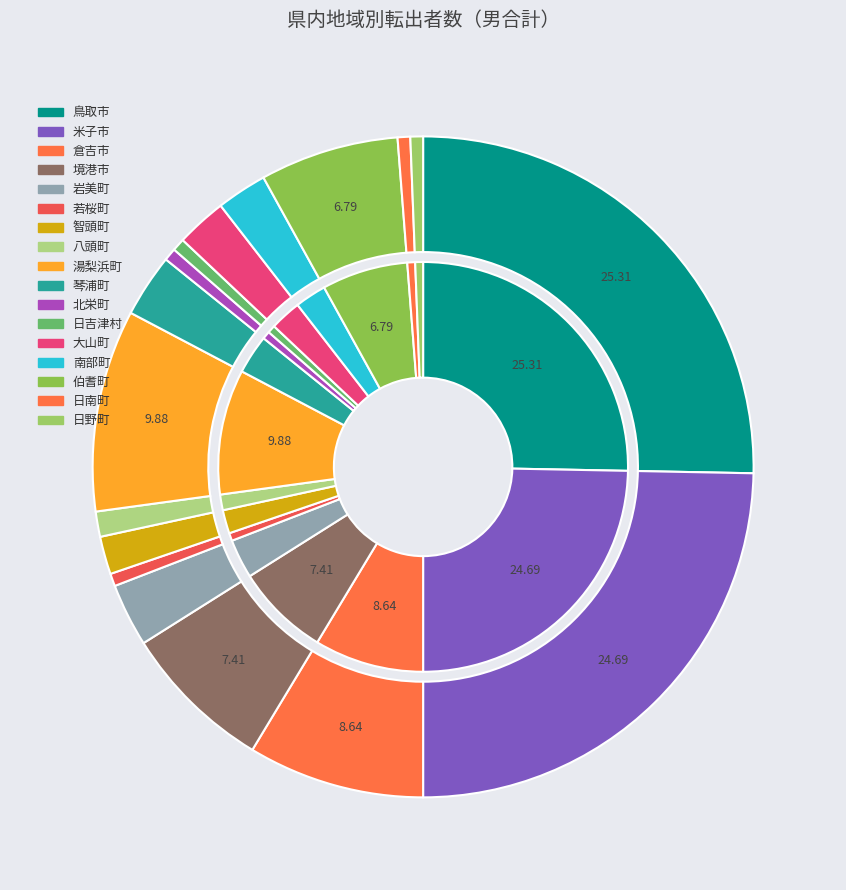

Is it true that 八頭町 is 1% of the pie?

True